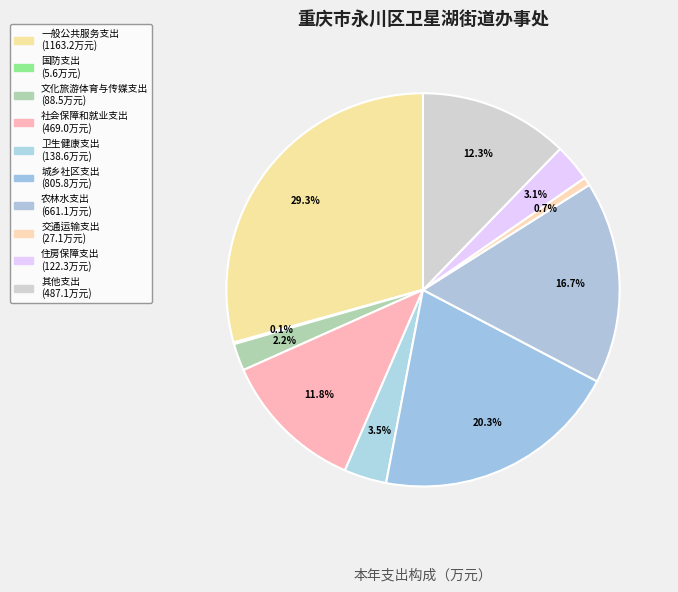

Which category has the biggest portion of the pie?

一般公共服务支出